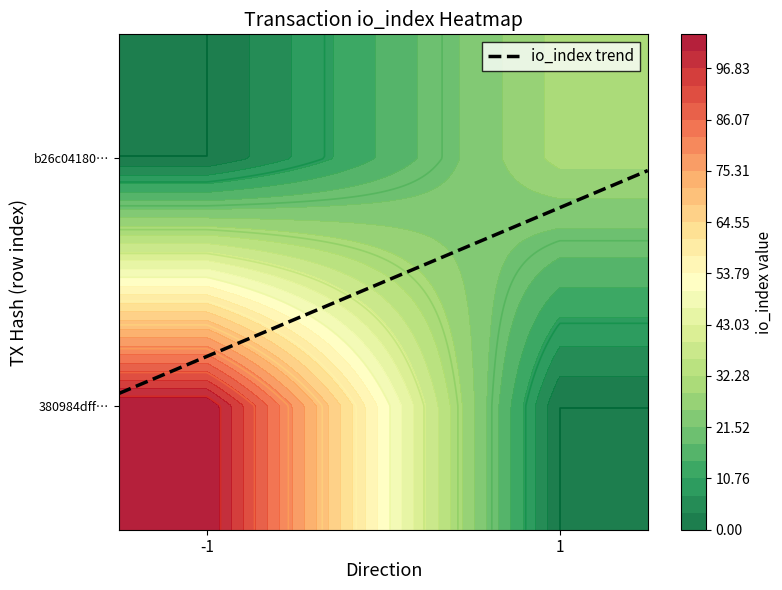

Rank the series by their maximum value, from lowest to highest.

b26c04180904d7494a7d0636c99b6fc893c7be6, 380984dff7ba0e37f7318f7632e446d3772670a